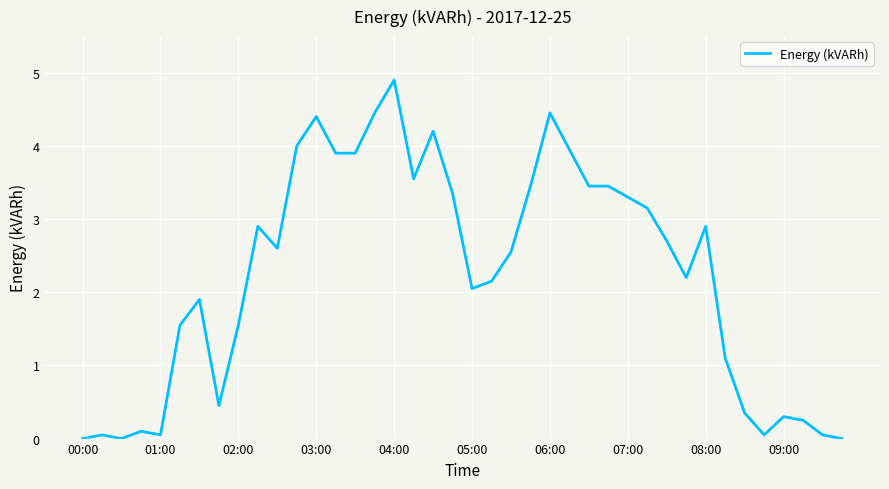

What is the difference between the maximum and minimum values?

4.9